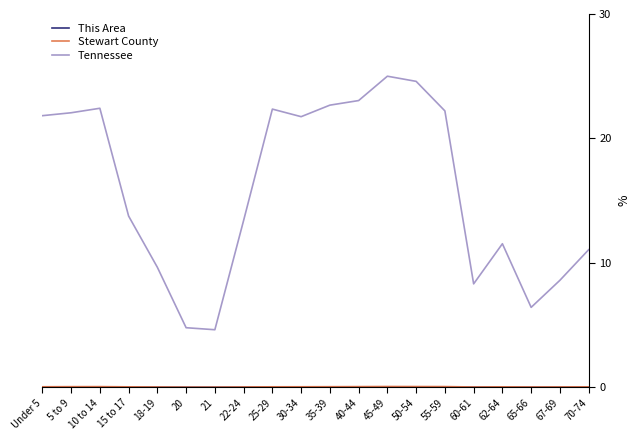

How many lines are shown in the chart?

3